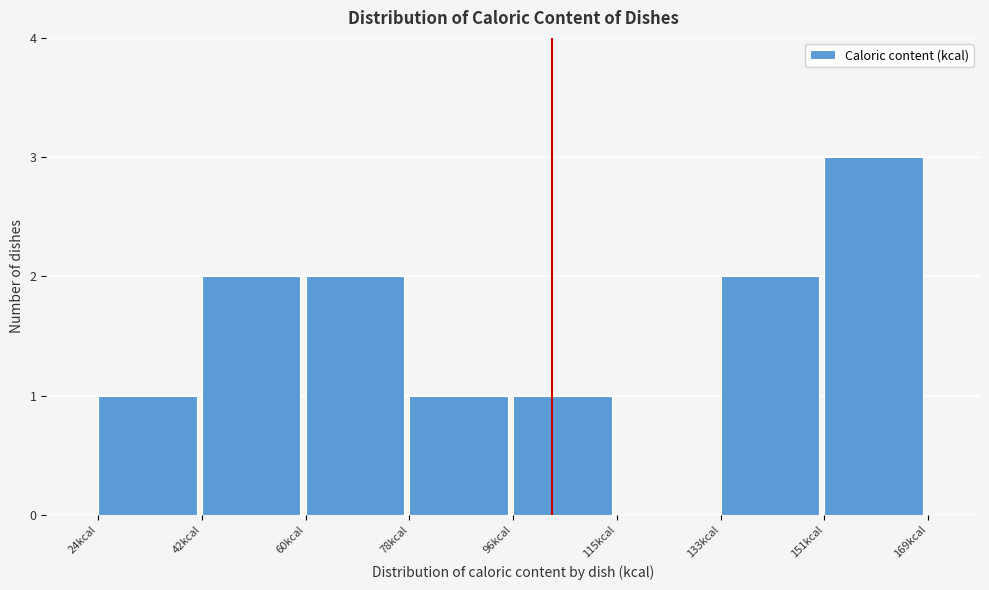

What is the height of the bar covering 152 to 170 on the x-axis? Neither the bar edges nor the heights are printed on the chart, so give them approximately, as read against the axes.

3